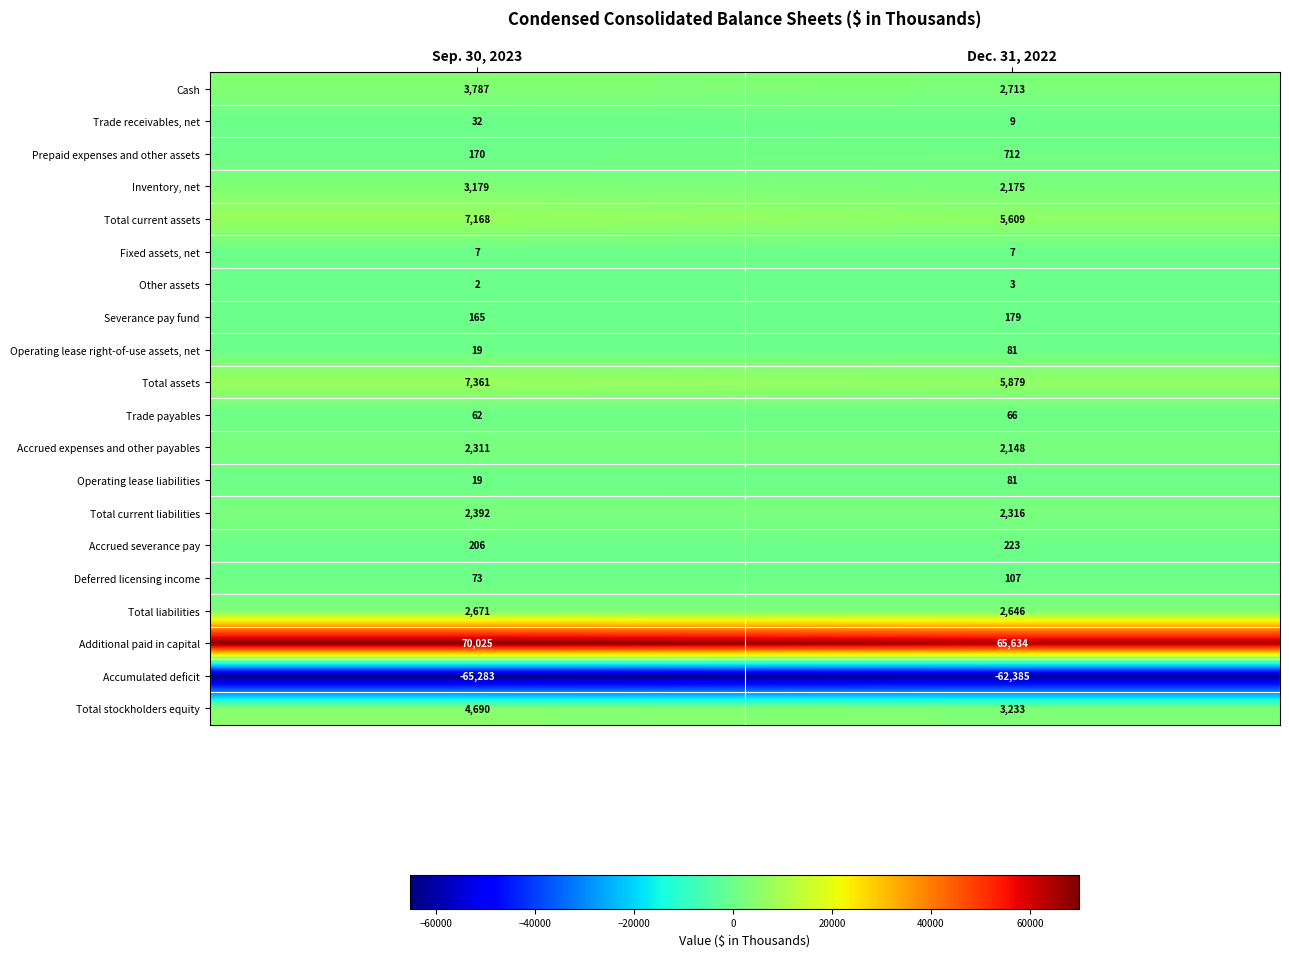

Rank the categories by Total current assets value from lowest to highest.

Dec. 31, 2022, Sep. 30, 2023